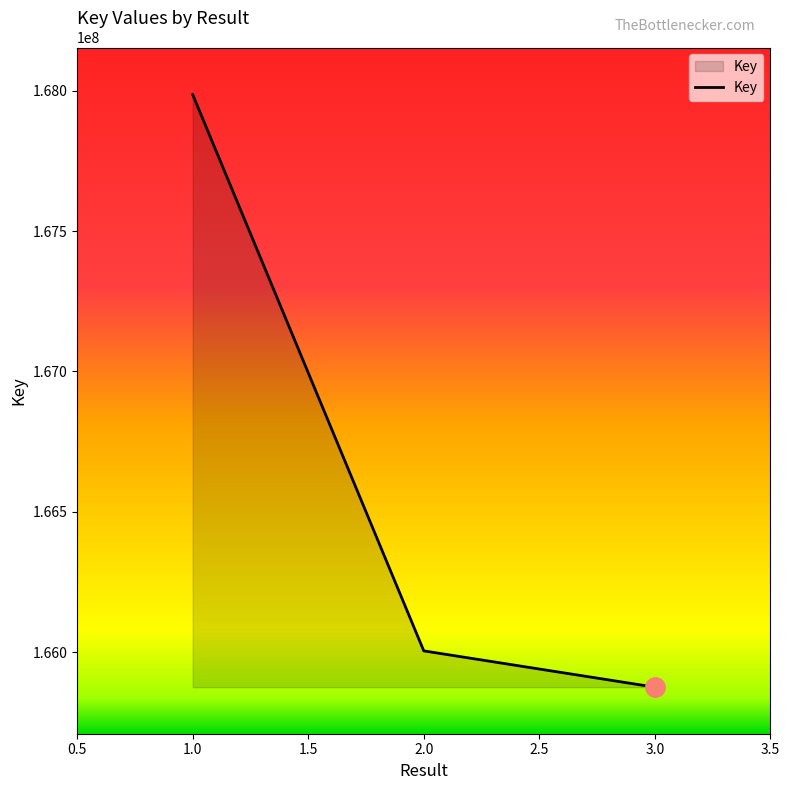

Approximately how many times larger is the value at 1.0 compared to 2.0?

1.0